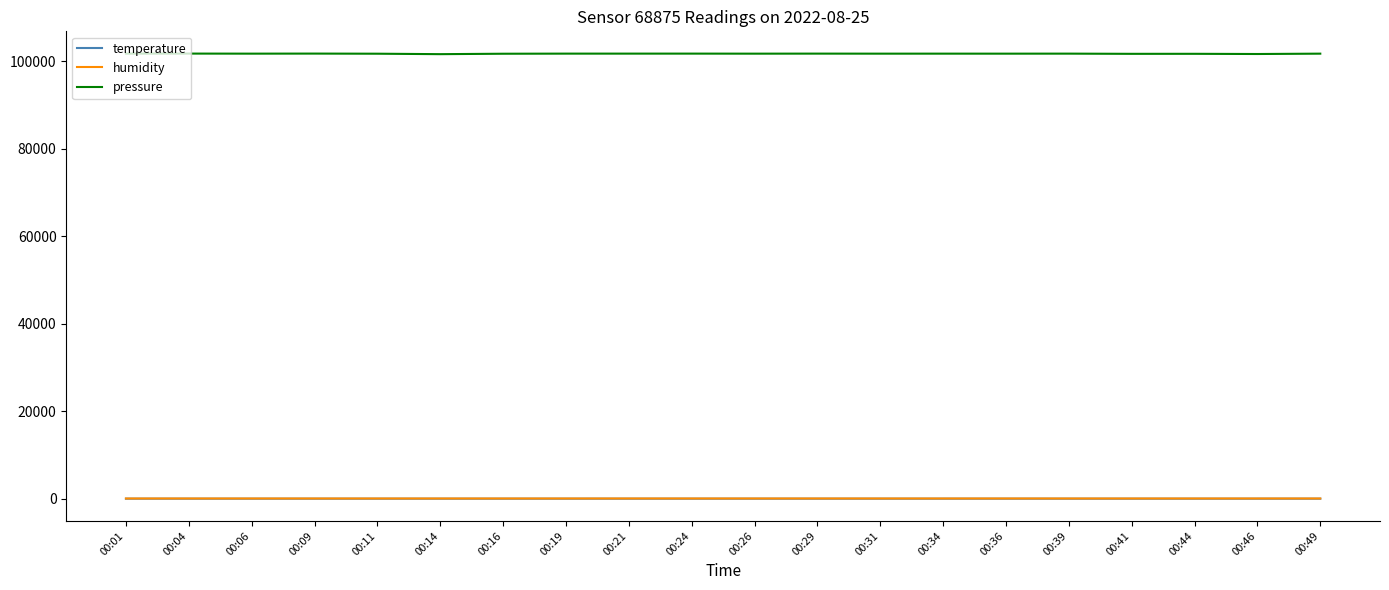

Is the value of pressure at 00:14 greater than the value of temperature at 00:36?

Yes